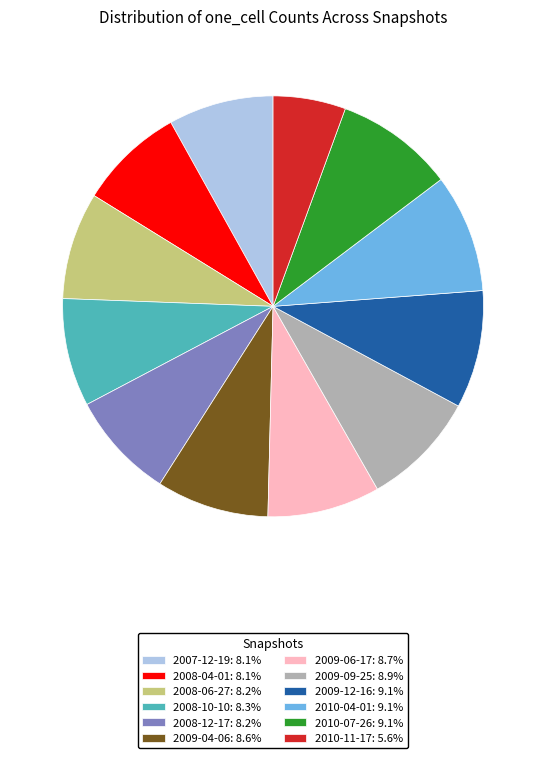

Does any single category account for the majority?

No